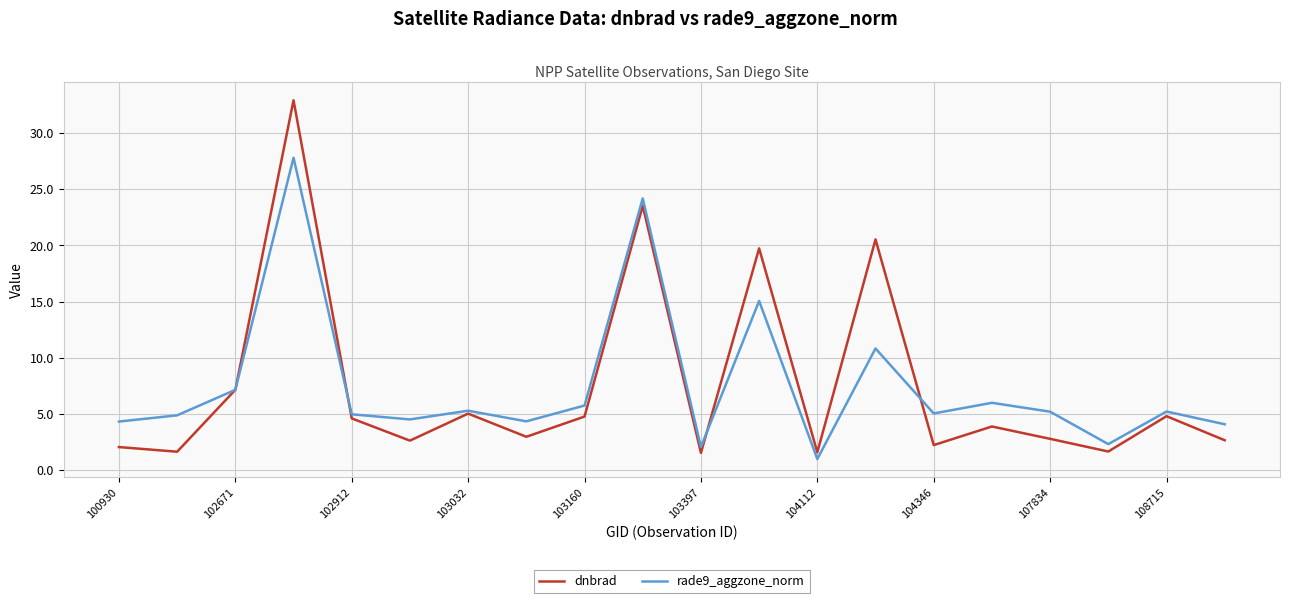

Rank the series by their maximum value, from highest to lowest.

dnbrad, rade9_aggzone_norm